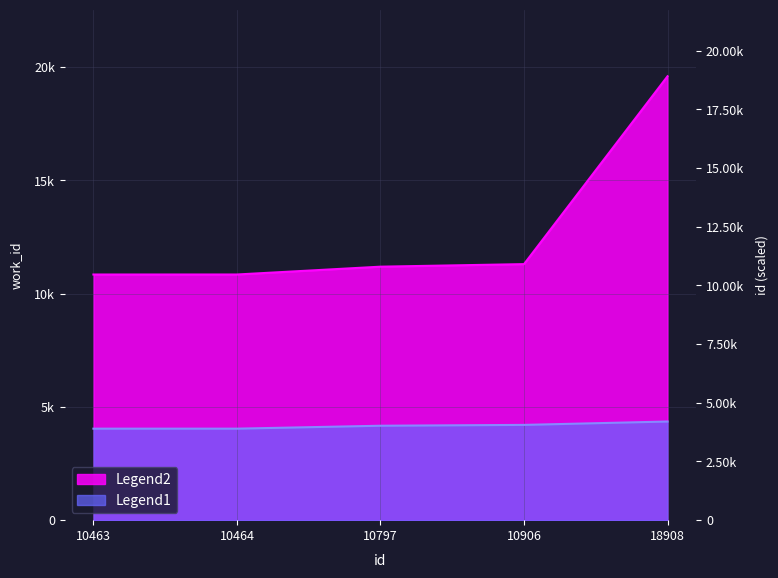

Between 10464 and 10797, which series saw the biggest shift?

Legend2